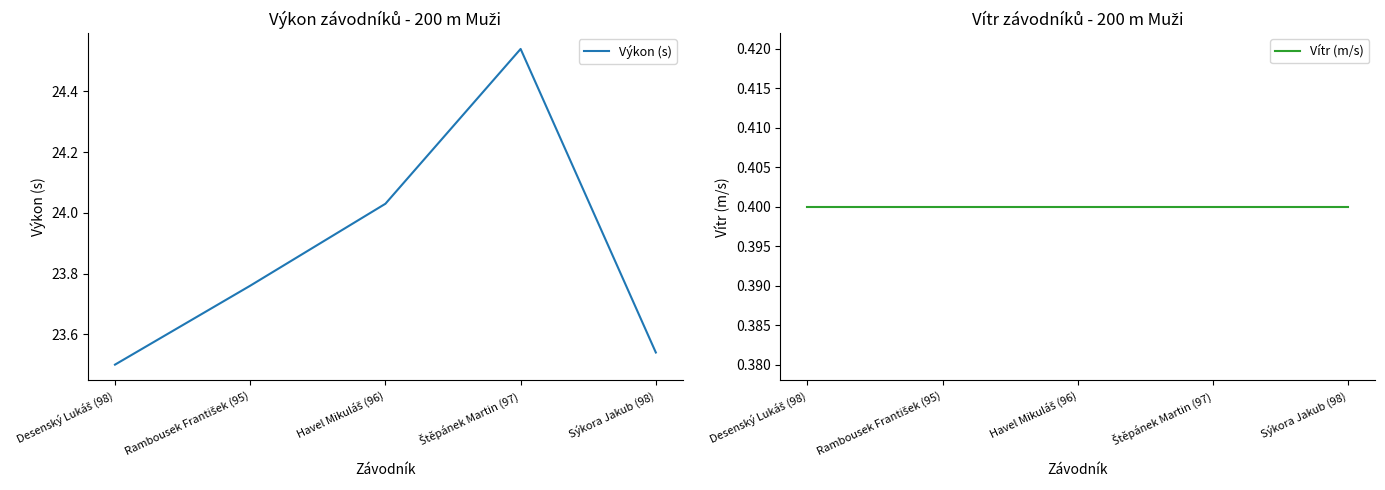

What is the label of the 4th point from the right?

Rambousek František (95)